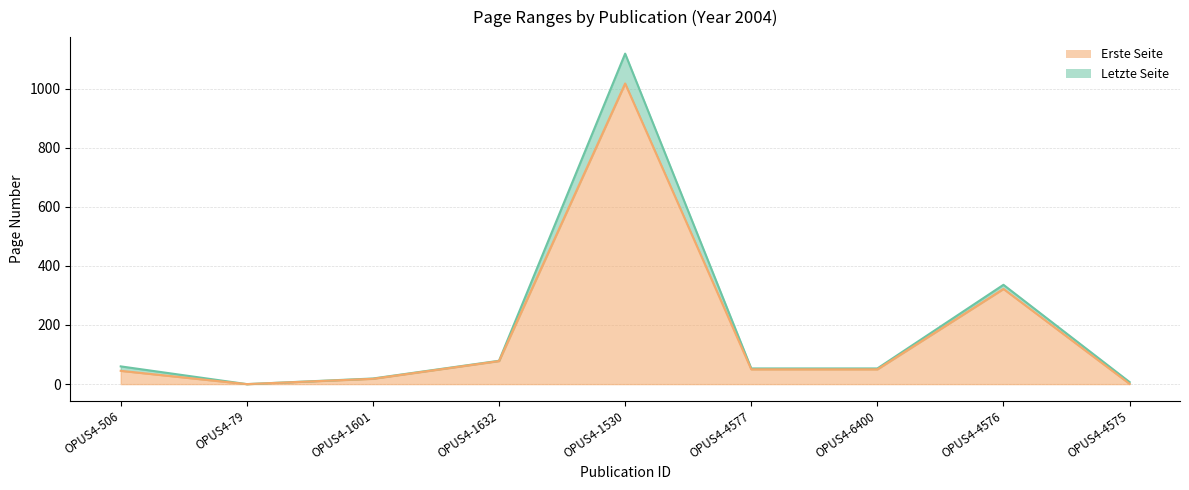

The Erste Seite series shows 0 at OPUS4-79. True or false?

True